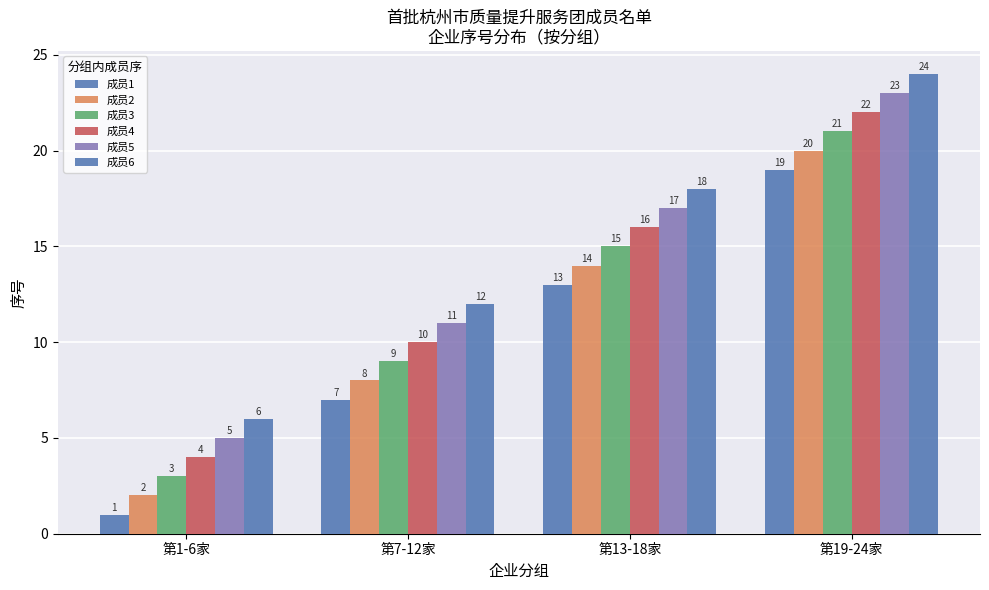

The 成员6 series shows 24 at 第19-24家. True or false?

True